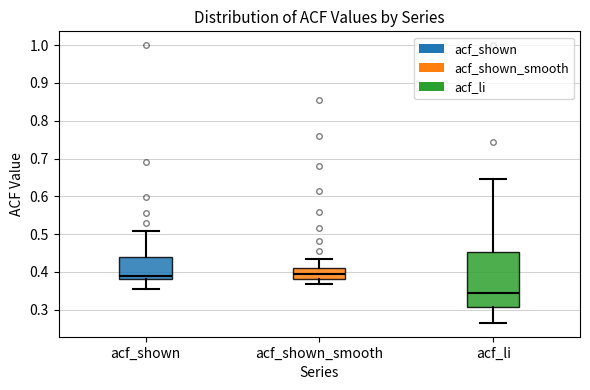

Which box is the tallest, from its lower edge to its upper edge?

acf_li